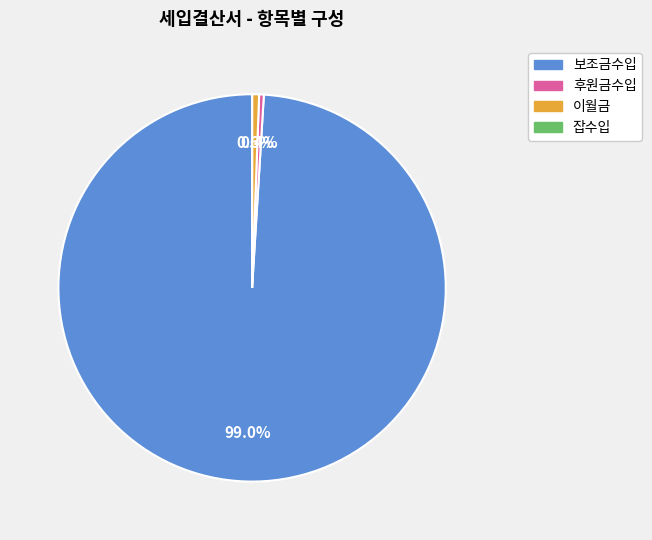

Is there any slice that represents more than half of the pie?

Yes